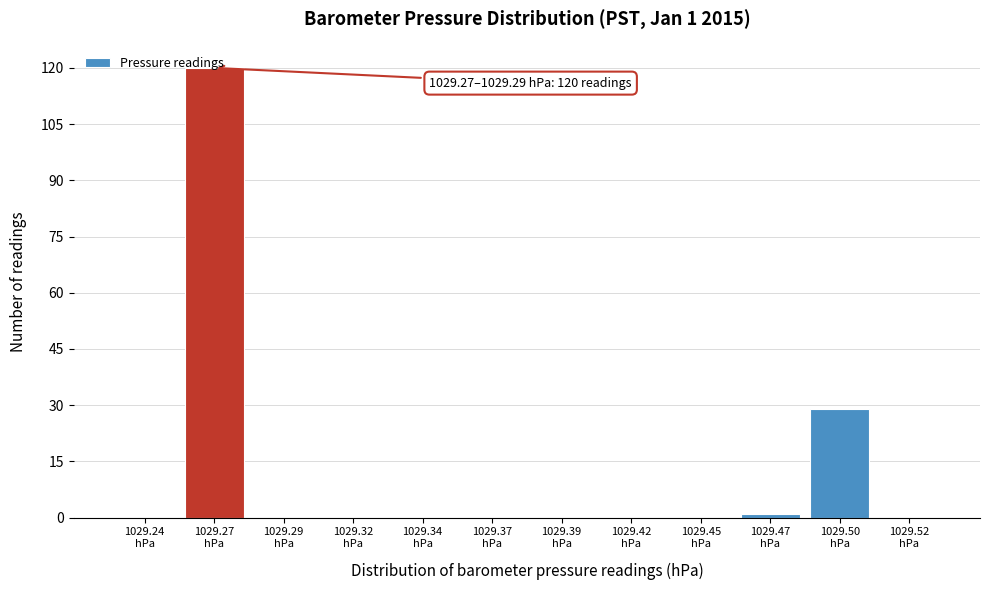

What is the greatest value displayed?

120